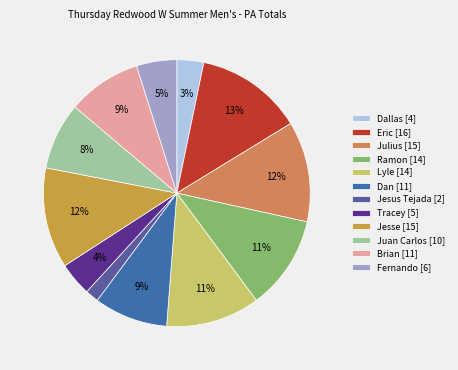

To the nearest percent, what percentage of the pie is Tracey?

4%